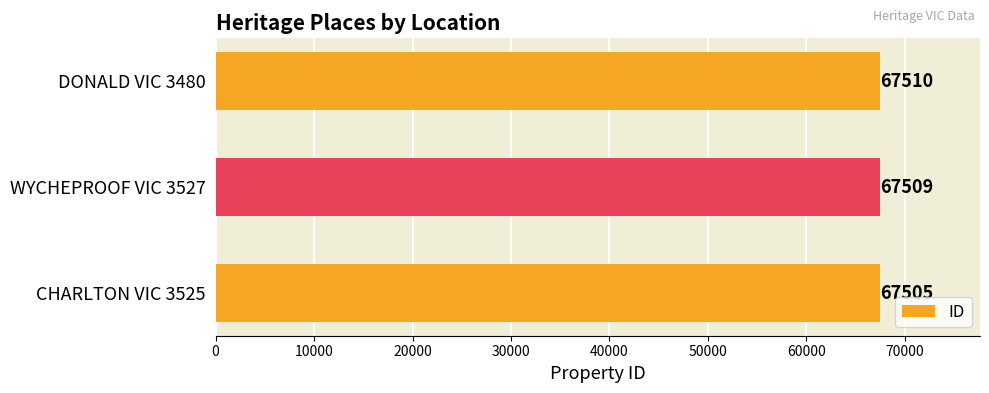

What is the maximum value shown in the chart?

67510